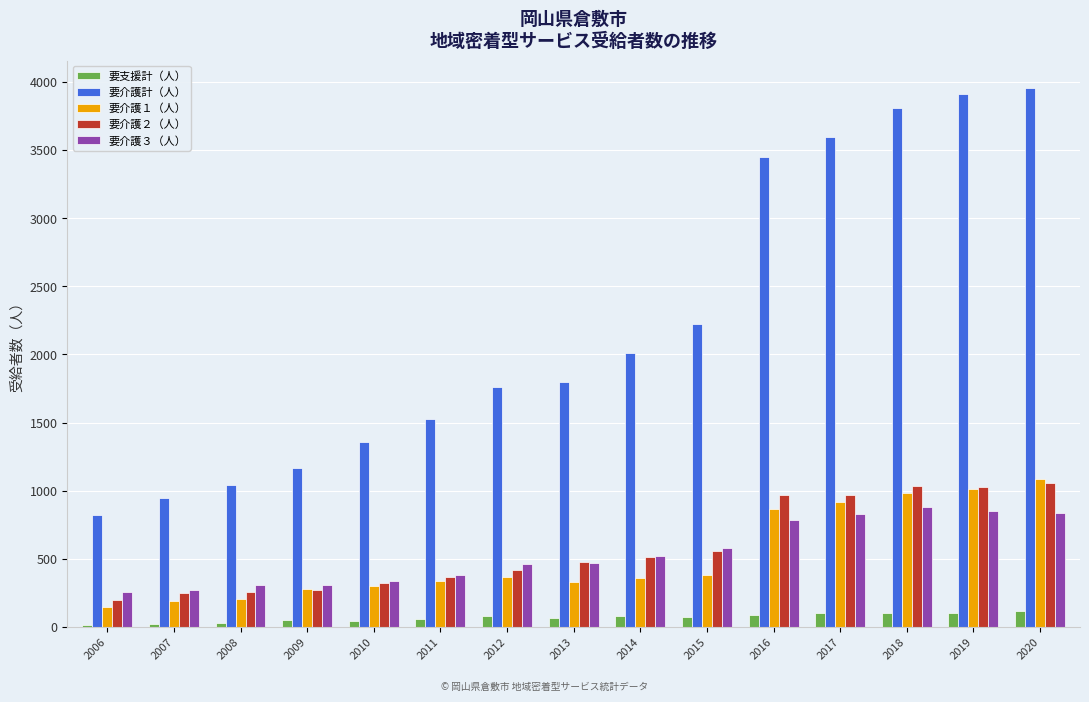

What are all the series names shown in the legend?

要支援計（人）, 要介護計（人）, 要介護１（人）, 要介護２（人）, 要介護３（人）